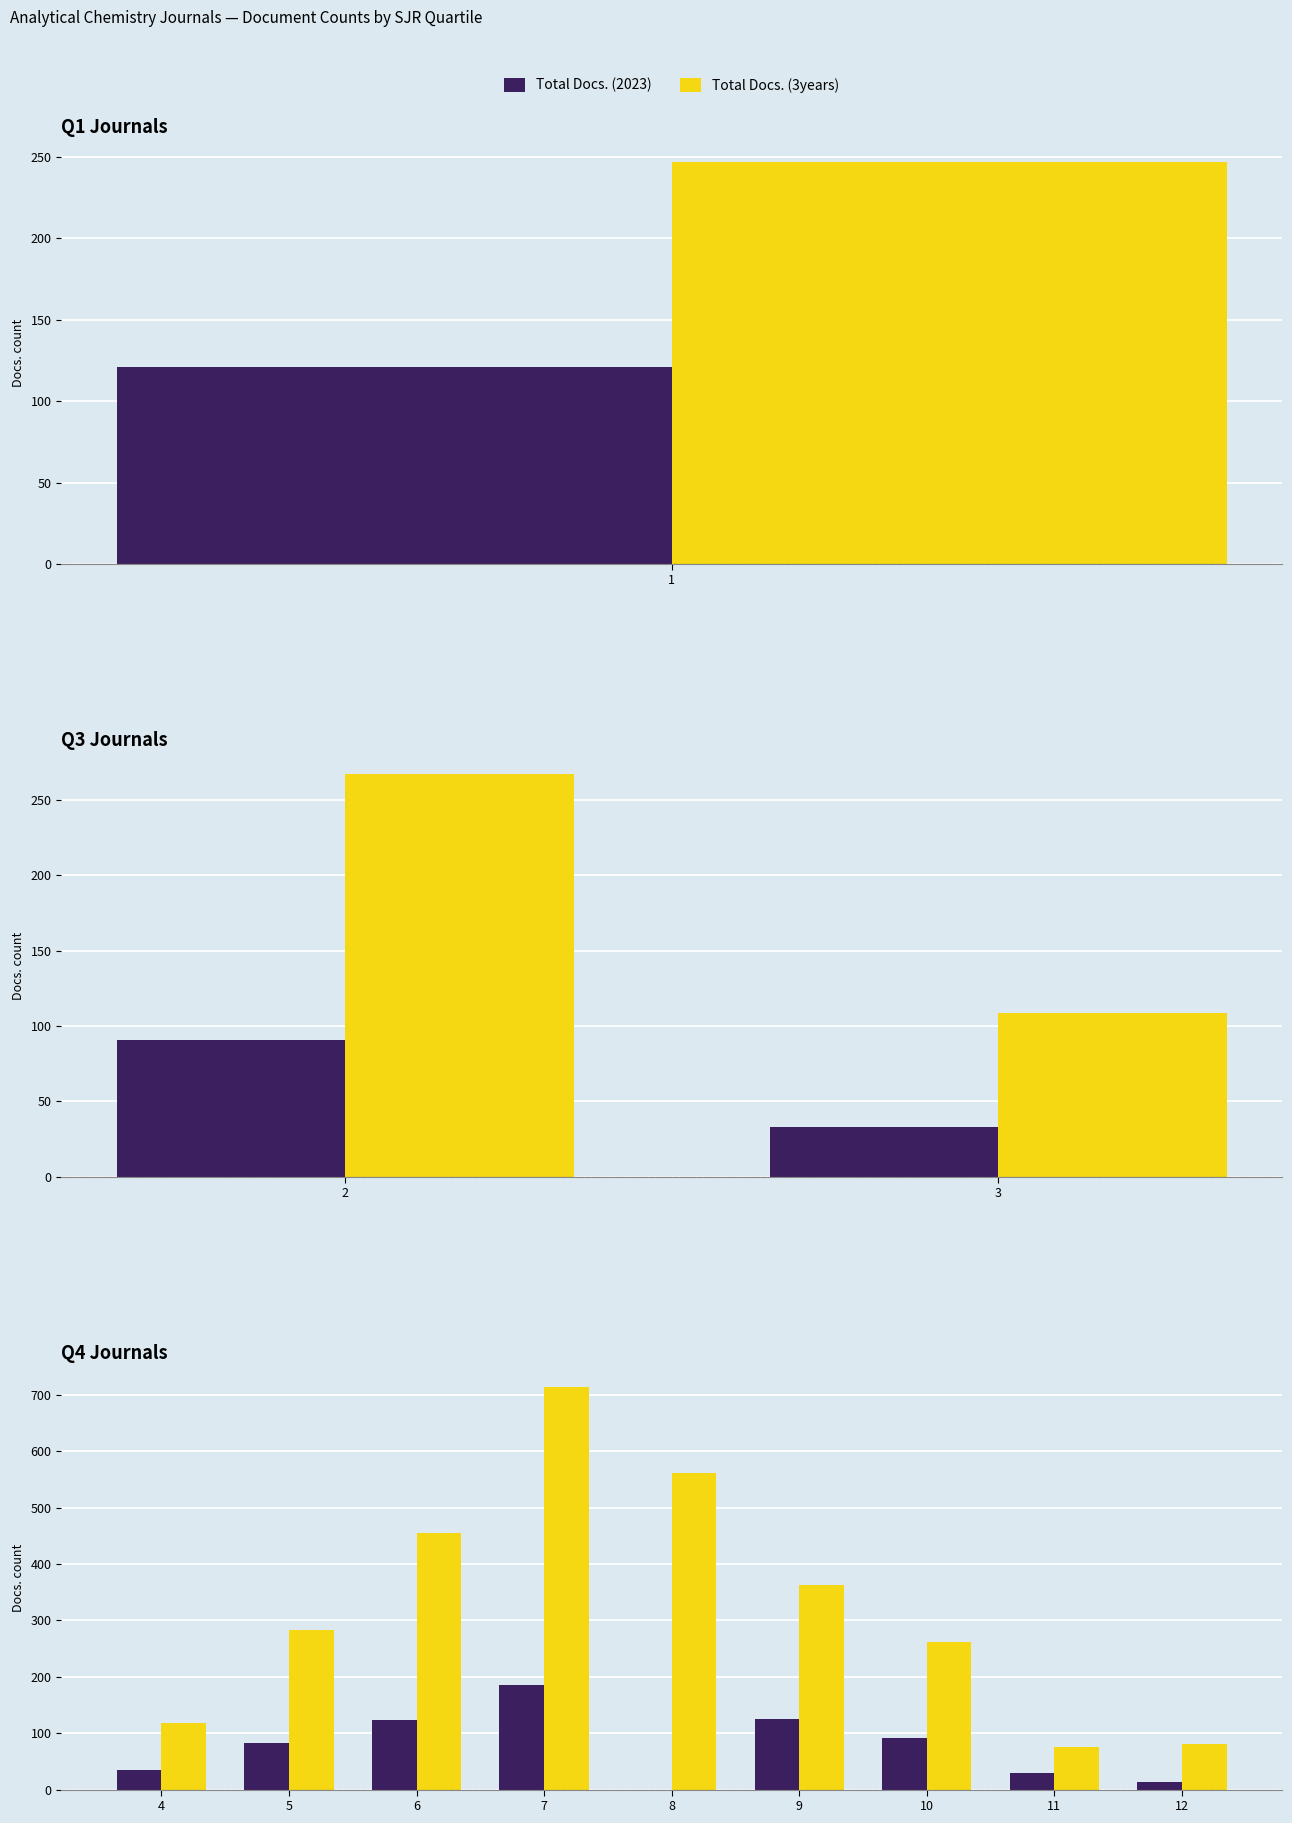

What is the value of the Total Docs. (3years) bar at the 7th from the left?

262